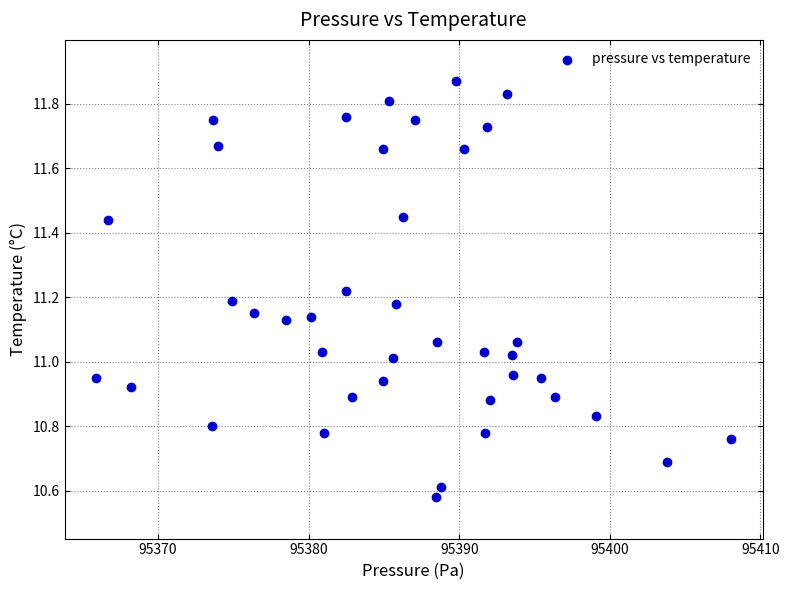

What is the range of X values (max minus min)?

42.1